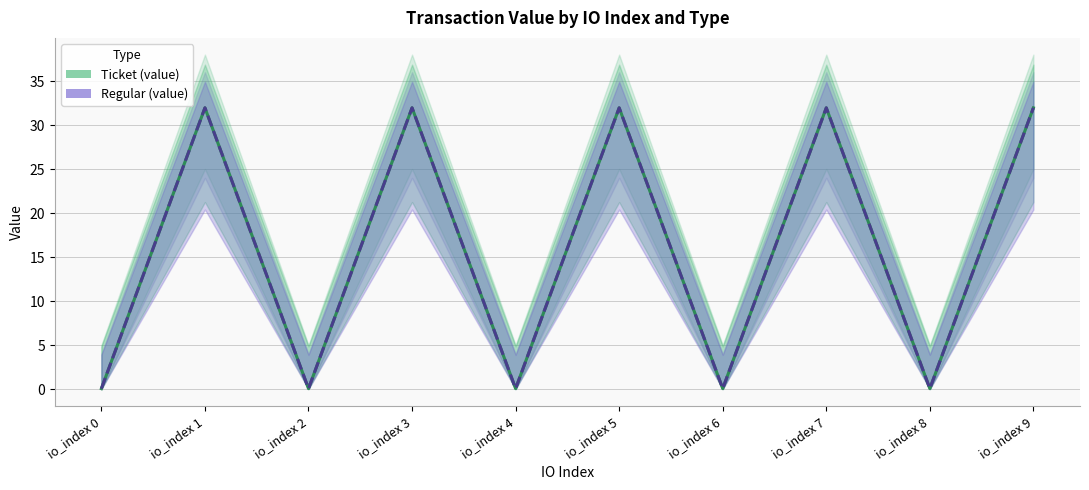

What is the value of the Ticket (value) point at the 1st from the left?

0.1